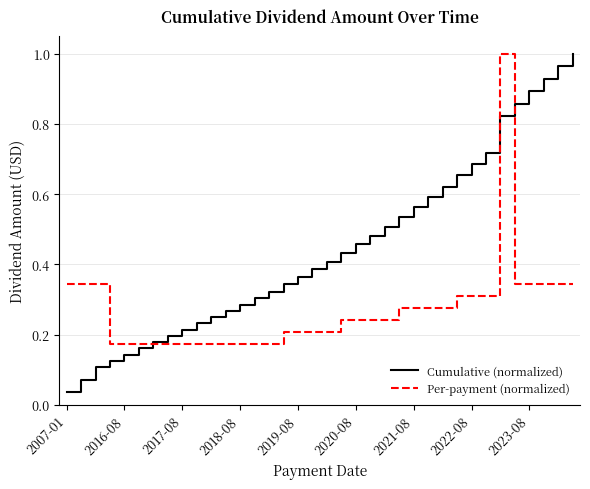

List the series in order of their overall mean, highest first.

Cumulative (normalized), Per-payment (normalized)